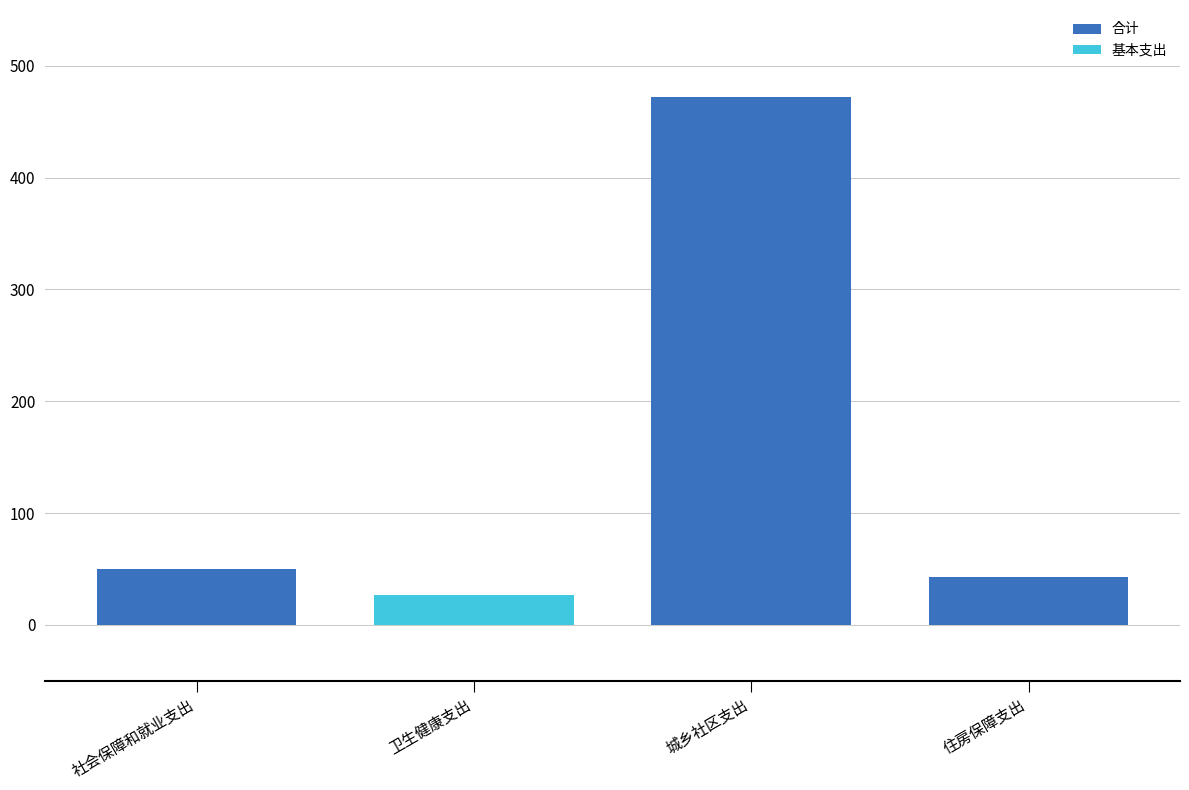

What is the difference between the maximum and minimum values?

446.0